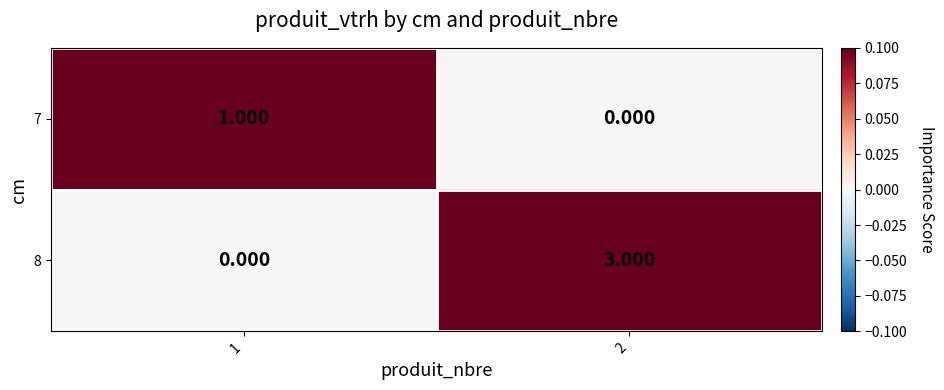

Is the value of 8 at 2 greater than the value of 7 at 2?

Yes